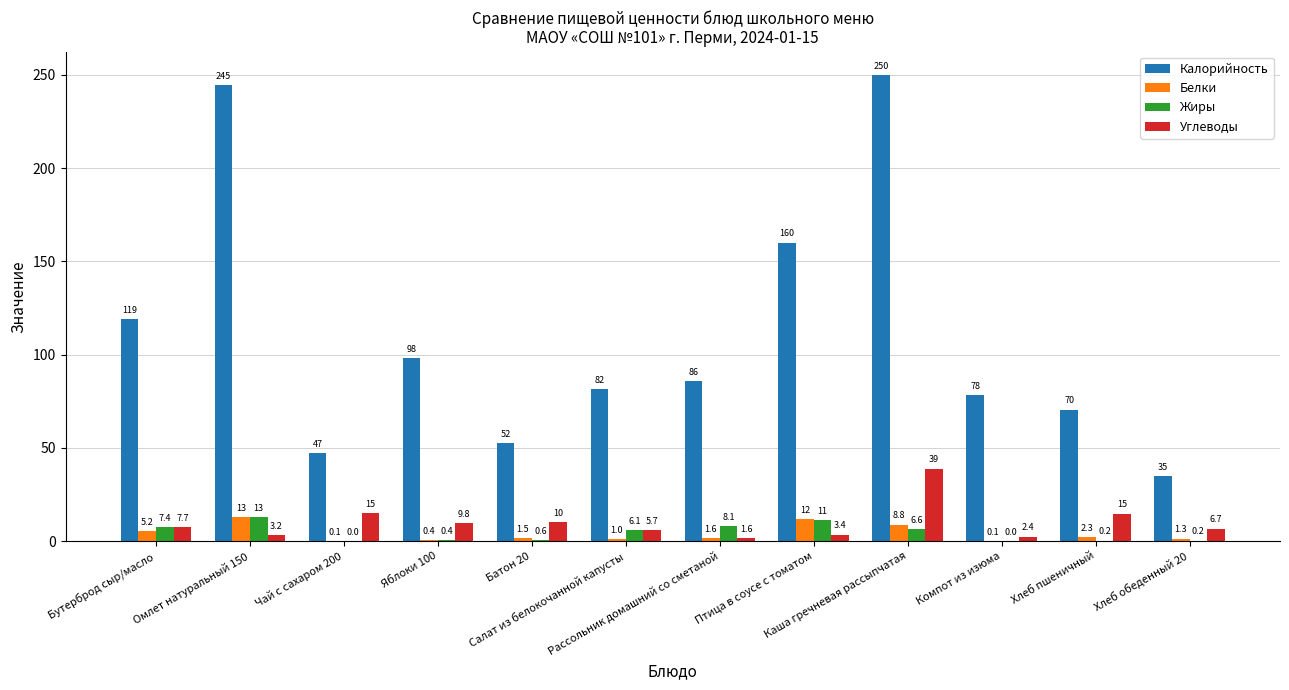

Which series has the largest total across all categories?

Калорийность